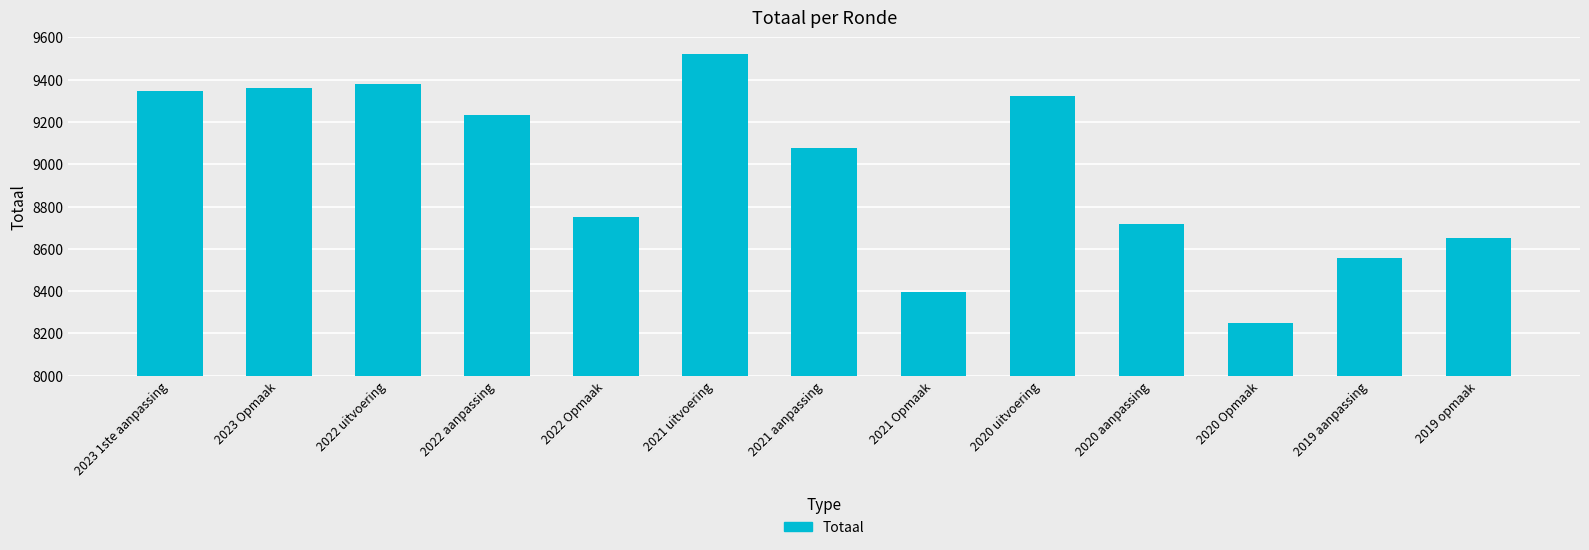

What is the approximate value at 2021 aanpassing, to the nearest 100?

9100